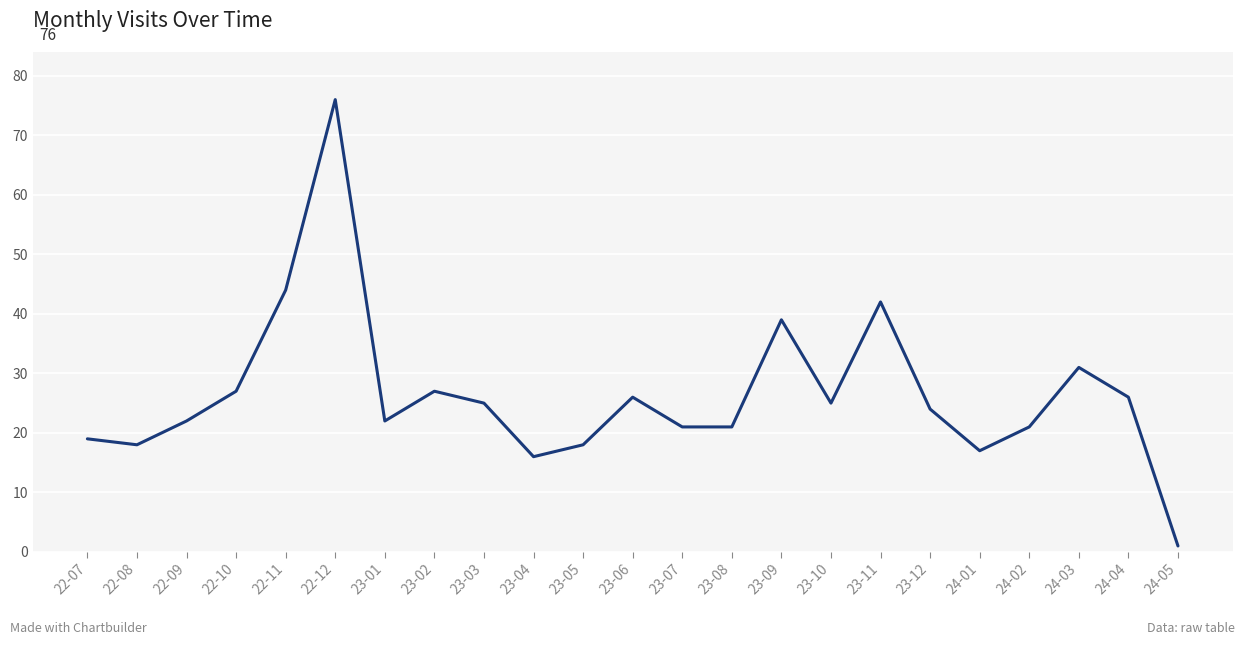

Which has a higher value, 23-11 or 22-12?

22-12